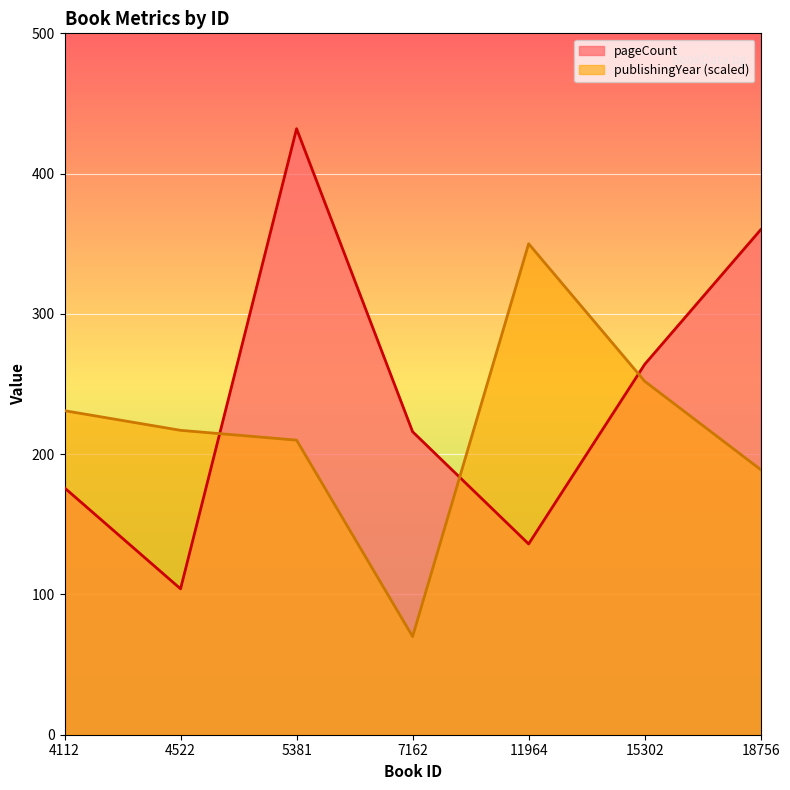

The value of publishingYear at 4112 is 231. True or false?

True